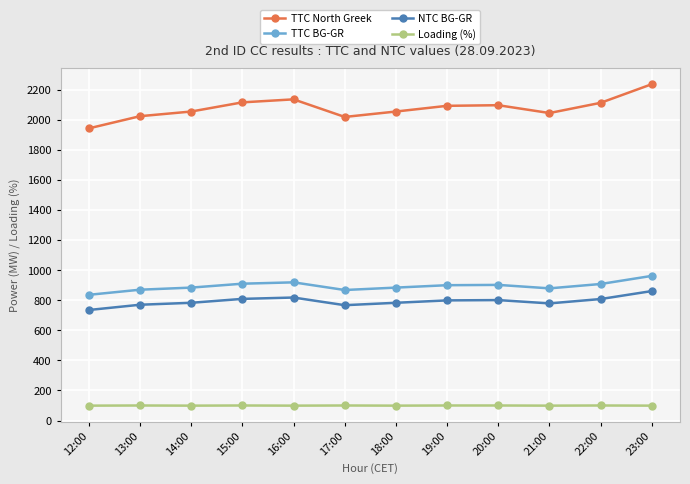

What is the label of the 11th point from the left?

22:00